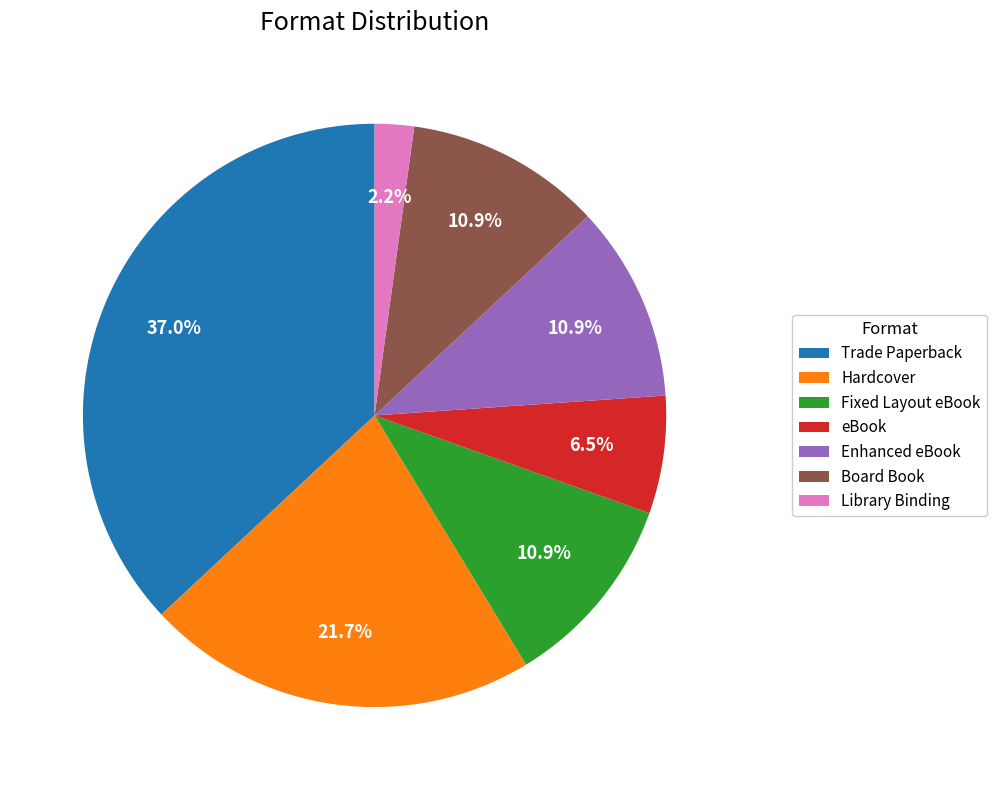

The Board Book slice represents 1% of the pie. True or false?

False